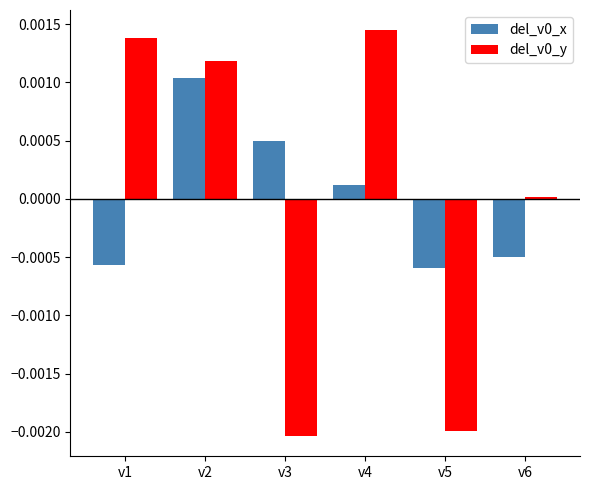

At which category is the sum across all series the highest?

v2